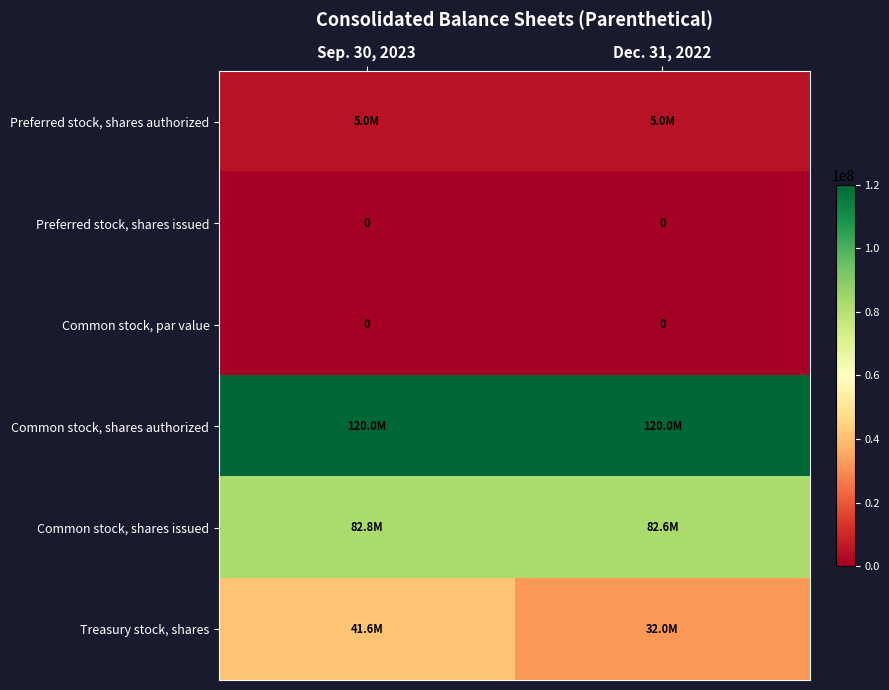

The Preferred stock, shares issued series shows 0 at Dec. 31, 2022. True or false?

True